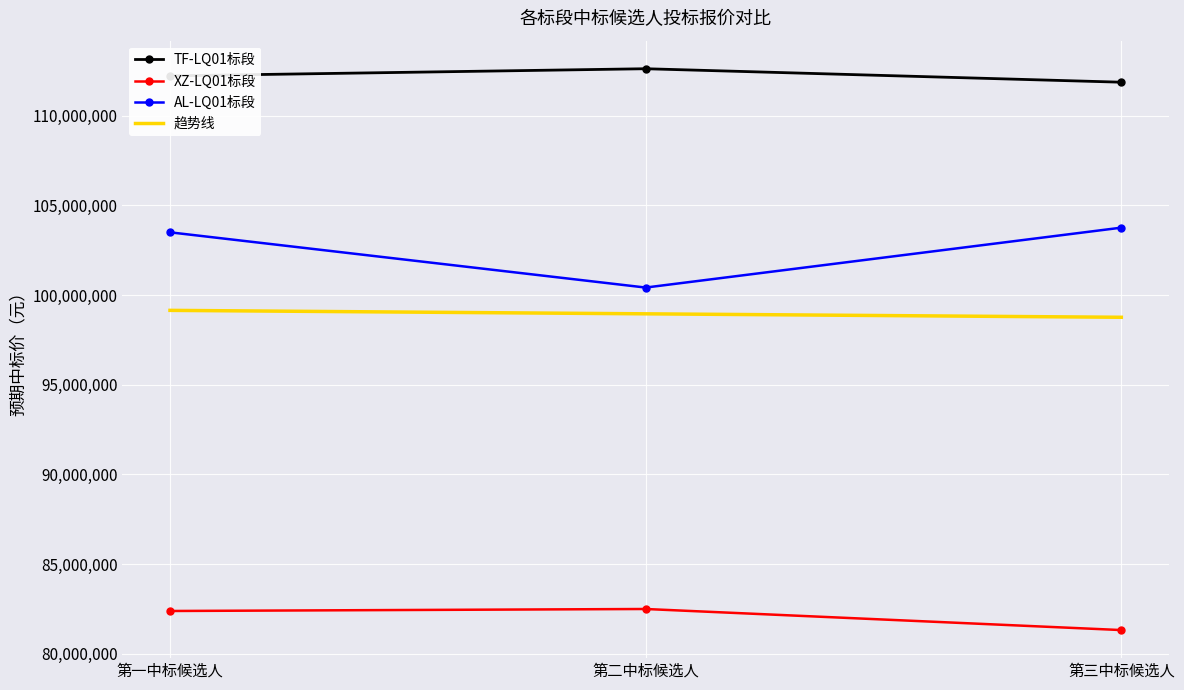

Rank the series at 第一中标候选人 from highest to lowest value.

TF-LQ01标段, AL-LQ01标段, 趋势线, XZ-LQ01标段